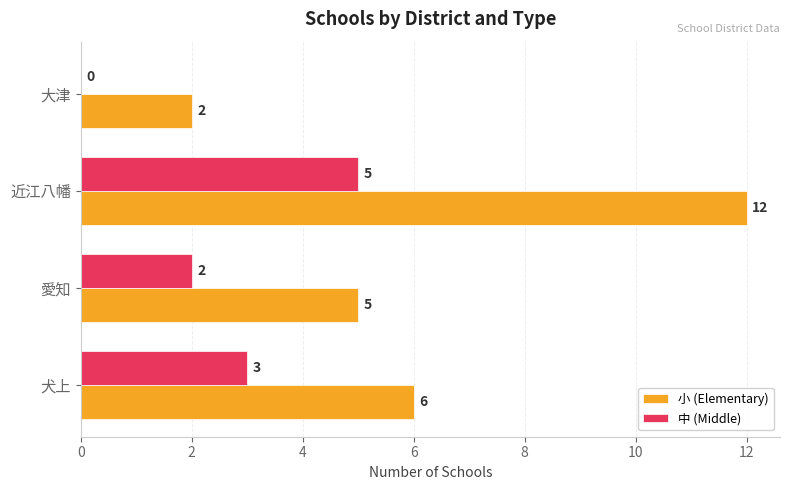

Between 愛知 and 近江八幡, which series saw the biggest shift?

小 (Elementary)